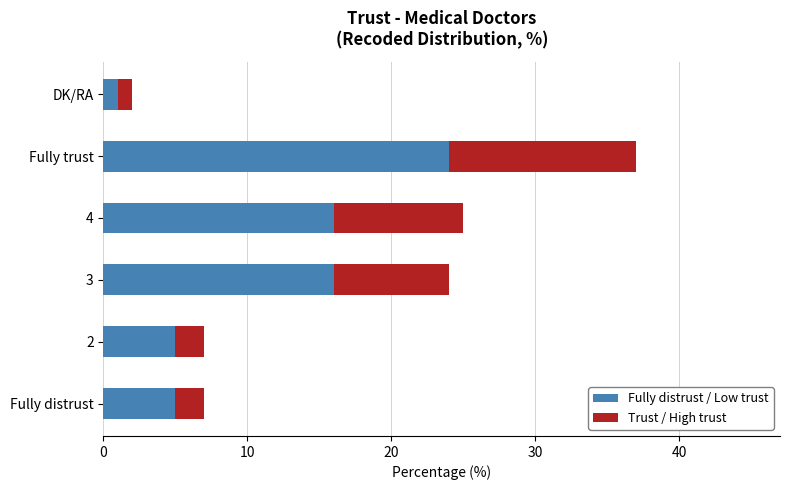

At which category is the sum across all series the highest?

Fully trust